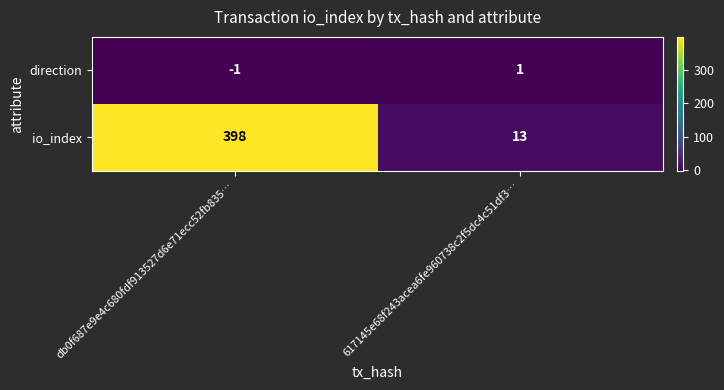

How many categories are shown in the chart?

2